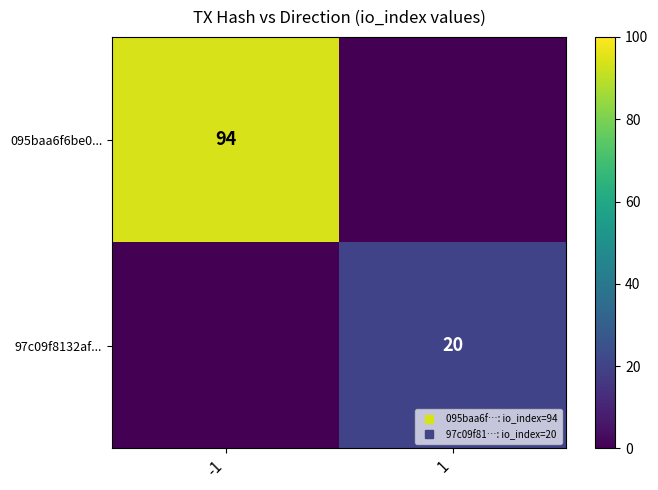

At which label is 095baa6f6be0... closest to 47?

-1